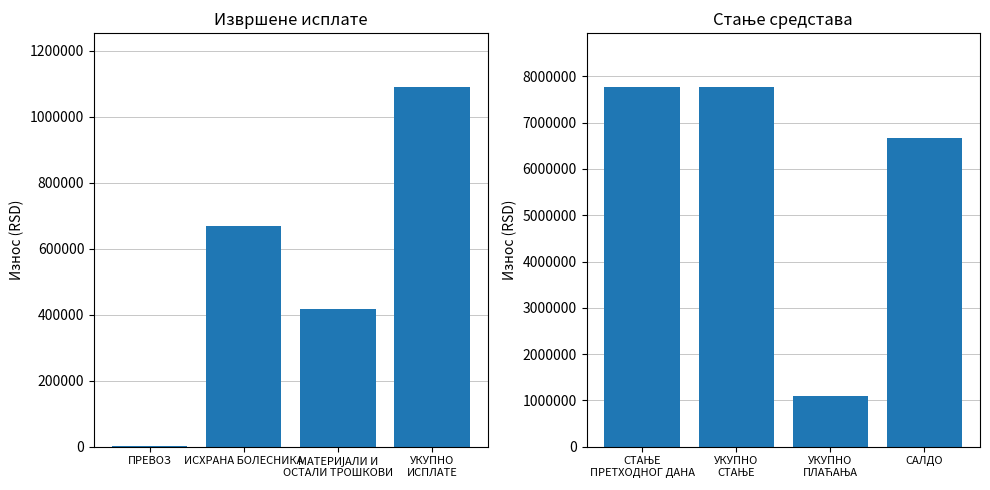

Reading left to right, what are all the values shown in this chart?

Извршене исплате: 2100.0	669920.1	418374.7	1090394.8
Стање средстава: 7767578.4	7767578.4	1090394.8	6677183.6